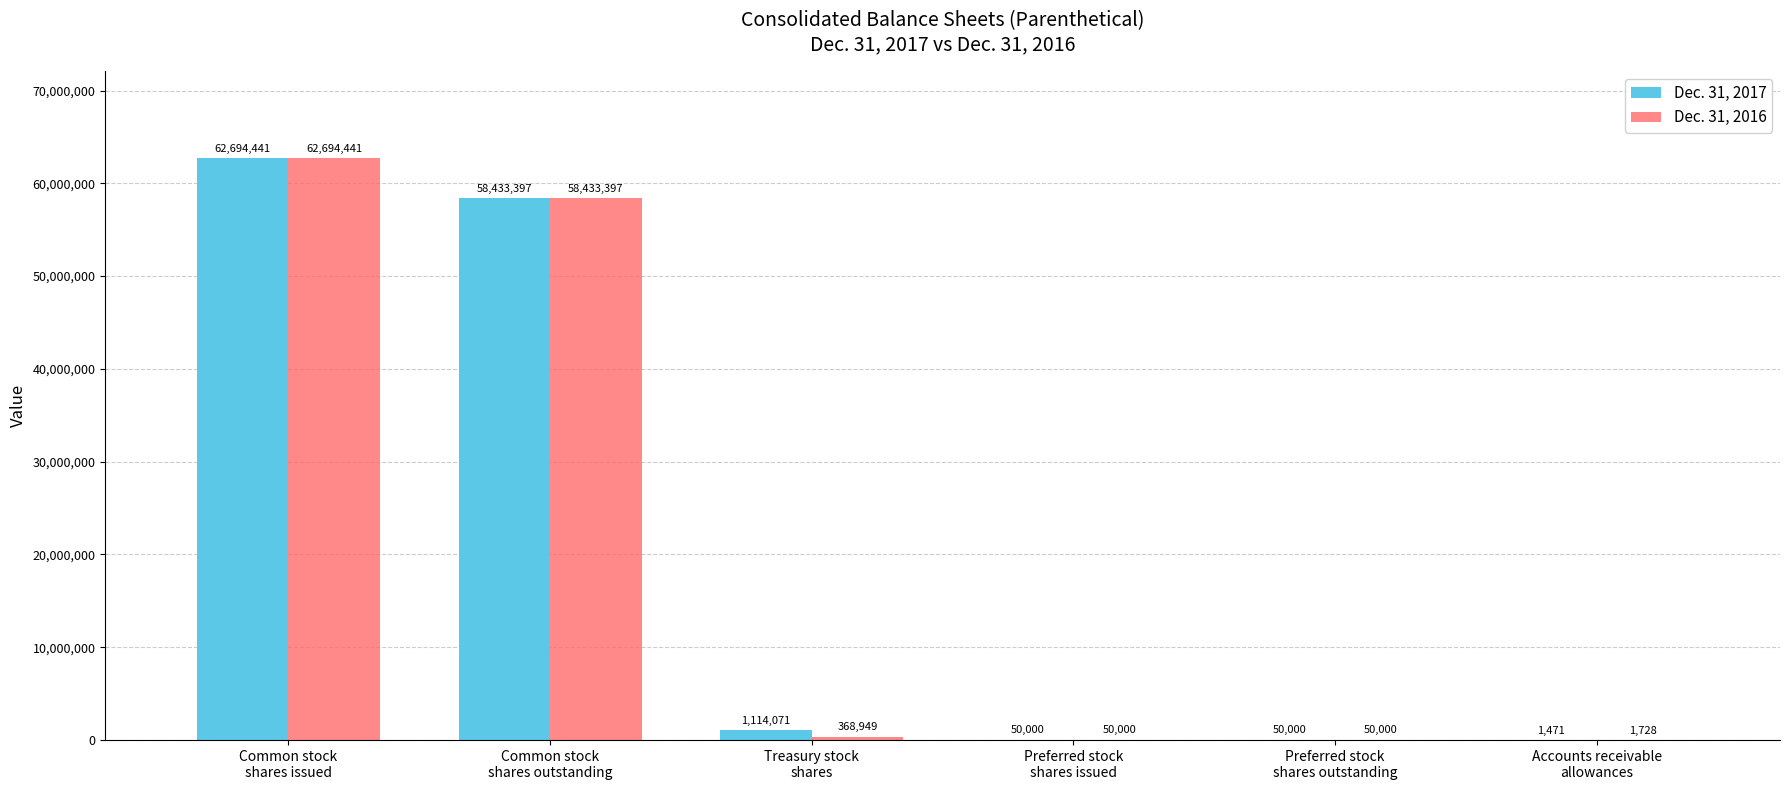

Where does the Dec. 31, 2016 series first go above 368949?

Common stock
shares issued